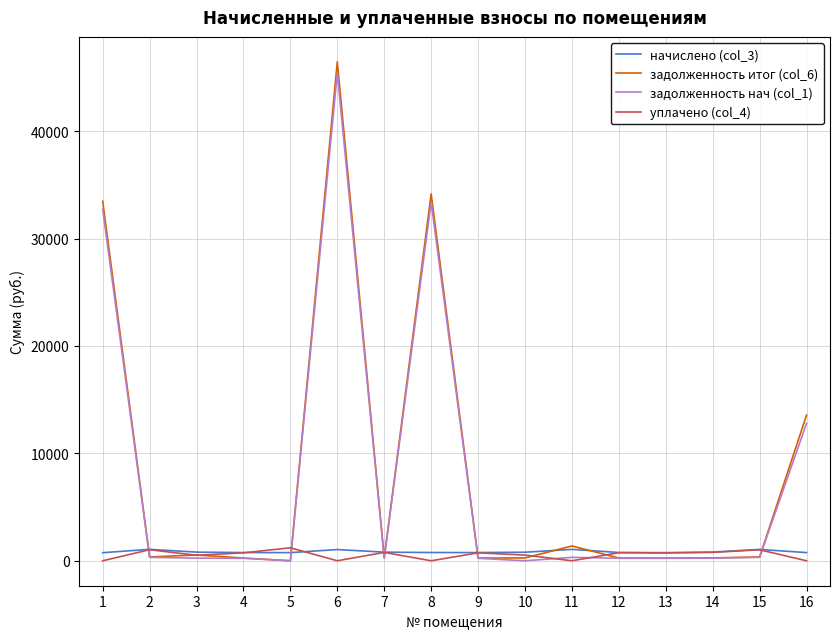

What are all the series names shown in the legend?

начислено (col_3), задолженность итог (col_6), задолженность нач (col_1), уплачено (col_4)